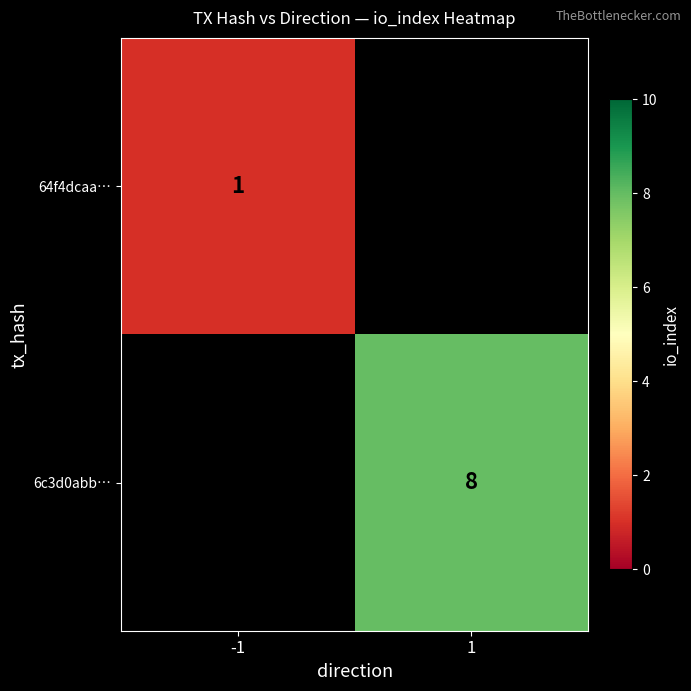

The value of 64f4dcaa… at -1 is 0. True or false?

False